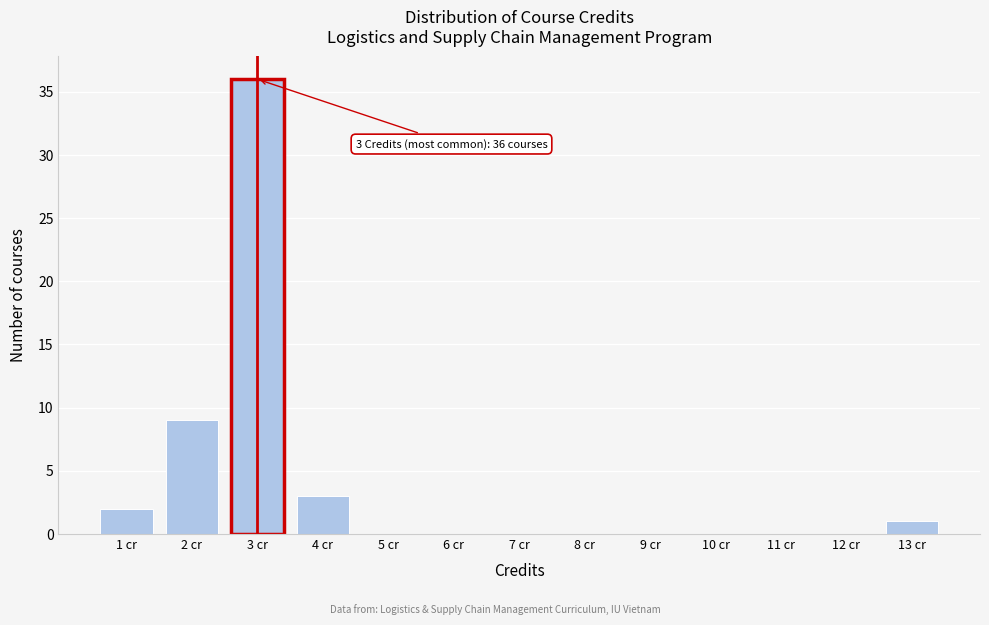

Which range on the x-axis has the tallest bar?

2.5 to 3.5